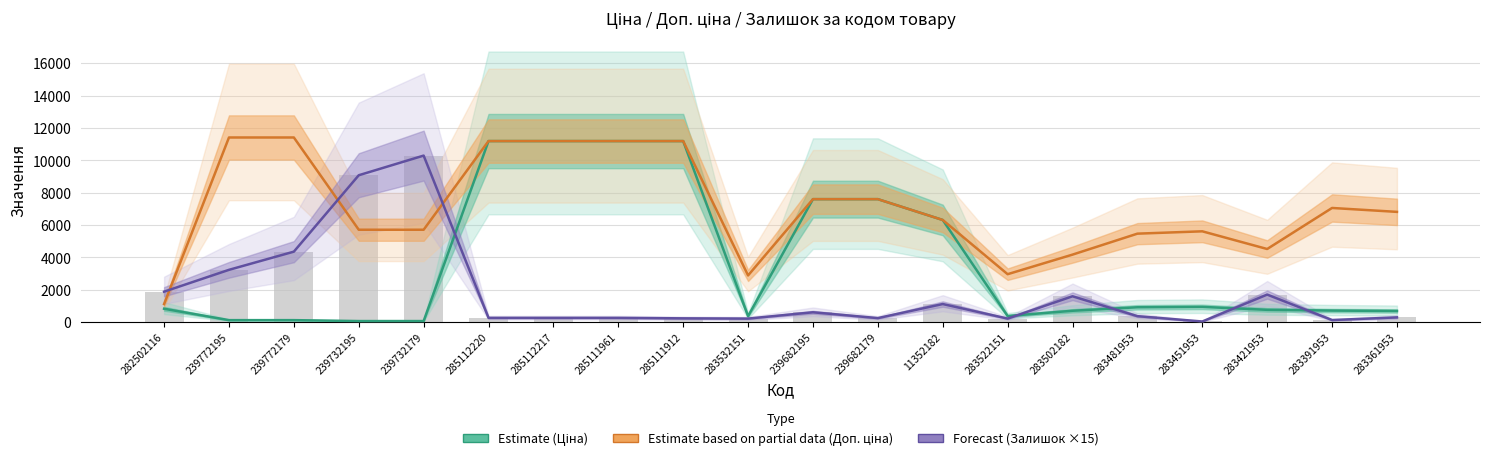

Is it true that Forecast (Залишок ×15) equals 1695.0 at 283421953?

True